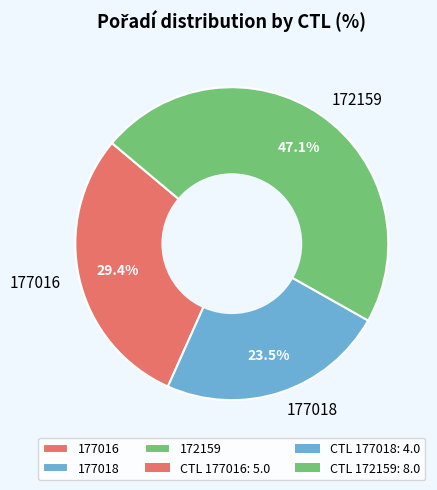

Which has a higher value, 172159 or 177016?

172159